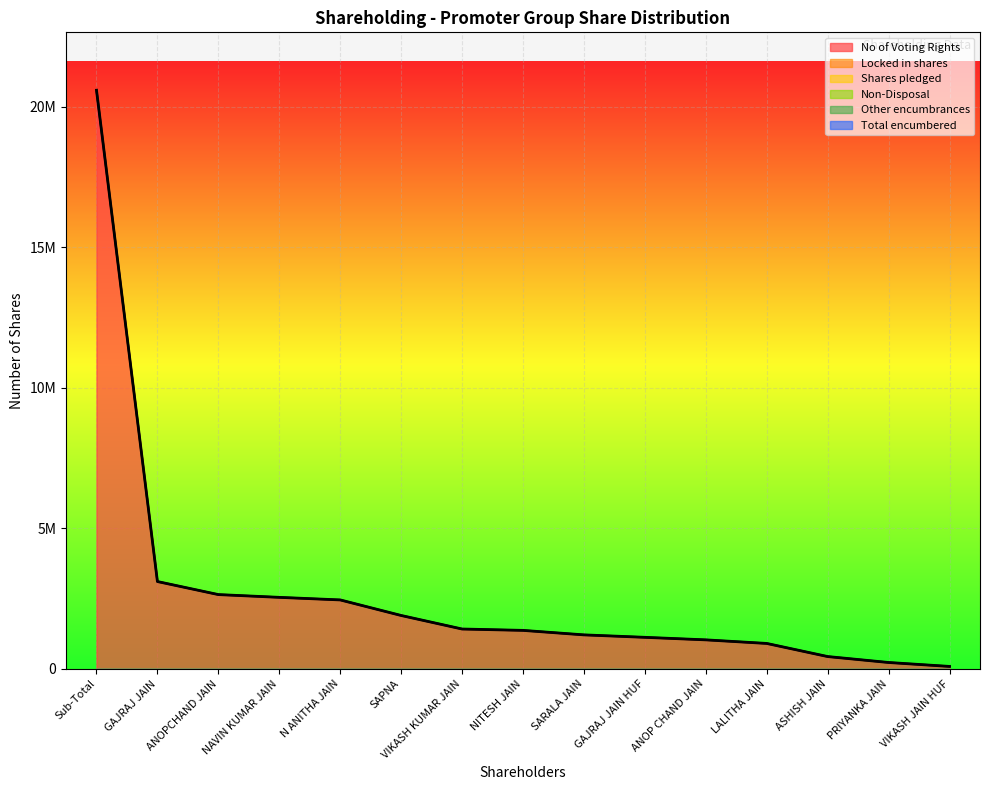

Which category has the highest value across all series?

Sub-Total